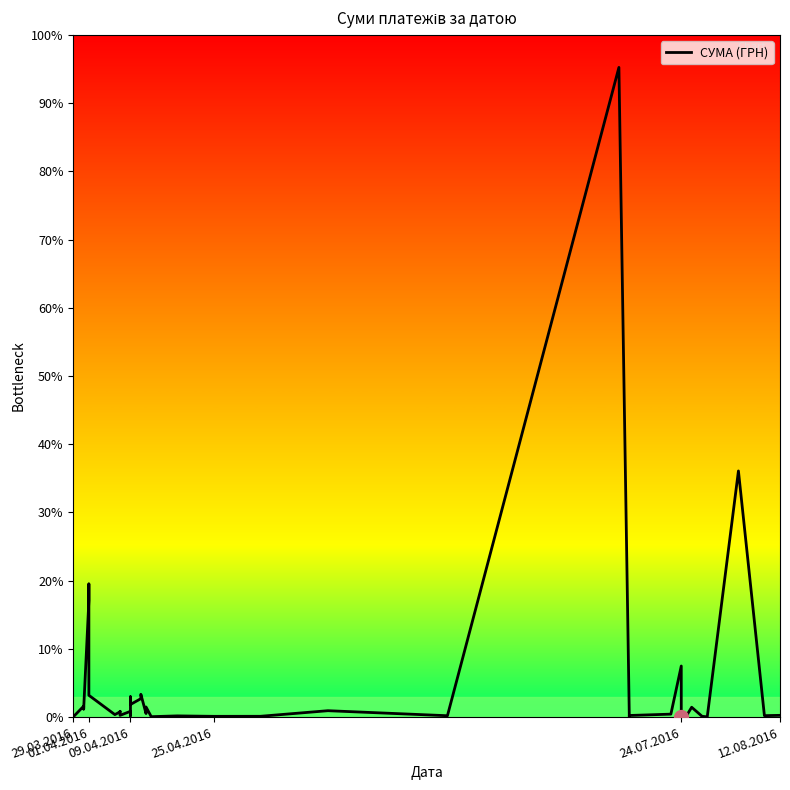

How many data points are above 1592?

20